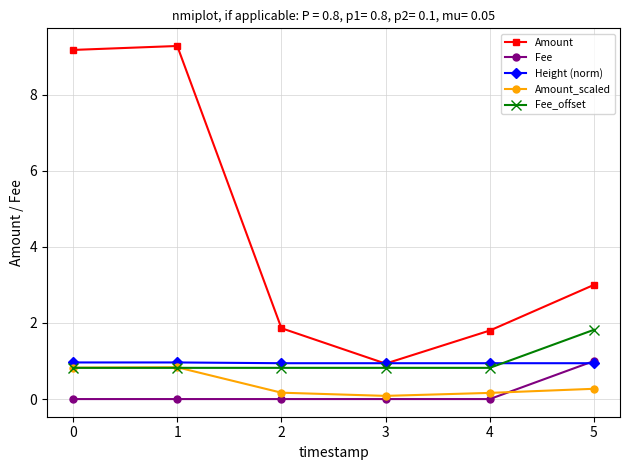

What is the total value across all series at 3?

2.8